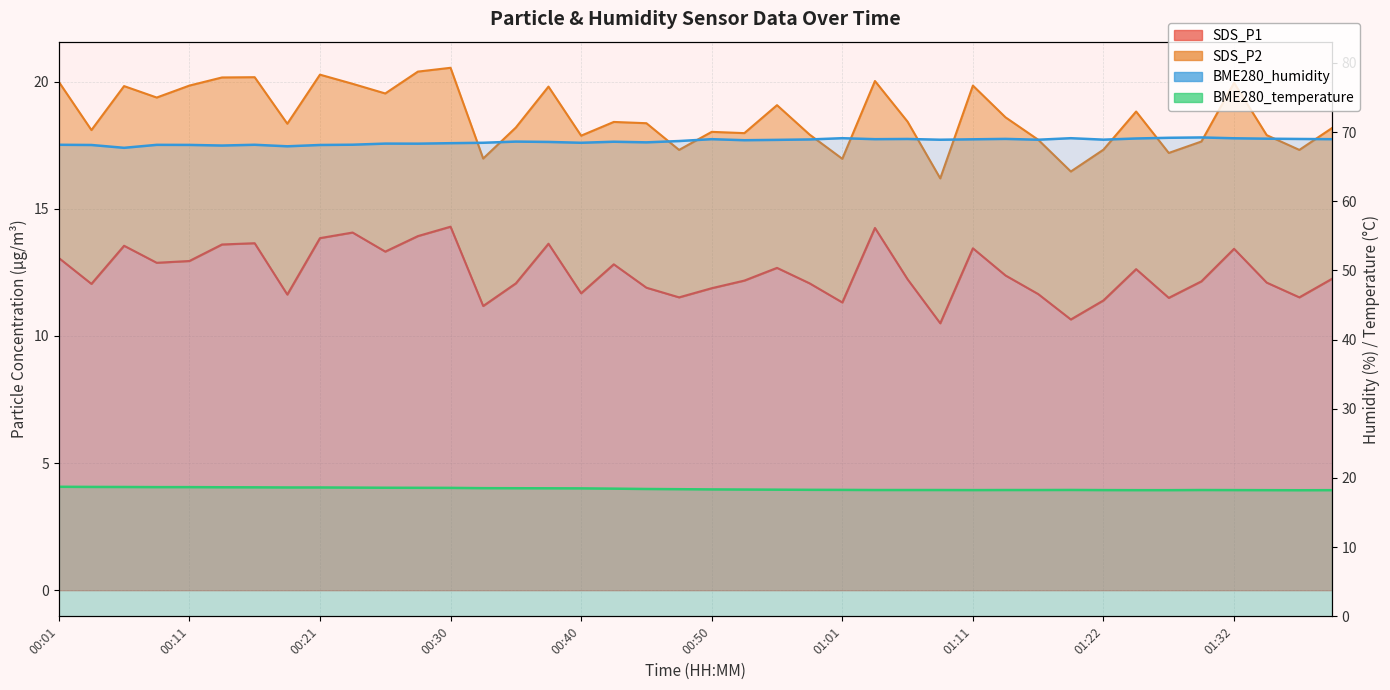

The value at 01:24 is 12.6. True or false?

True